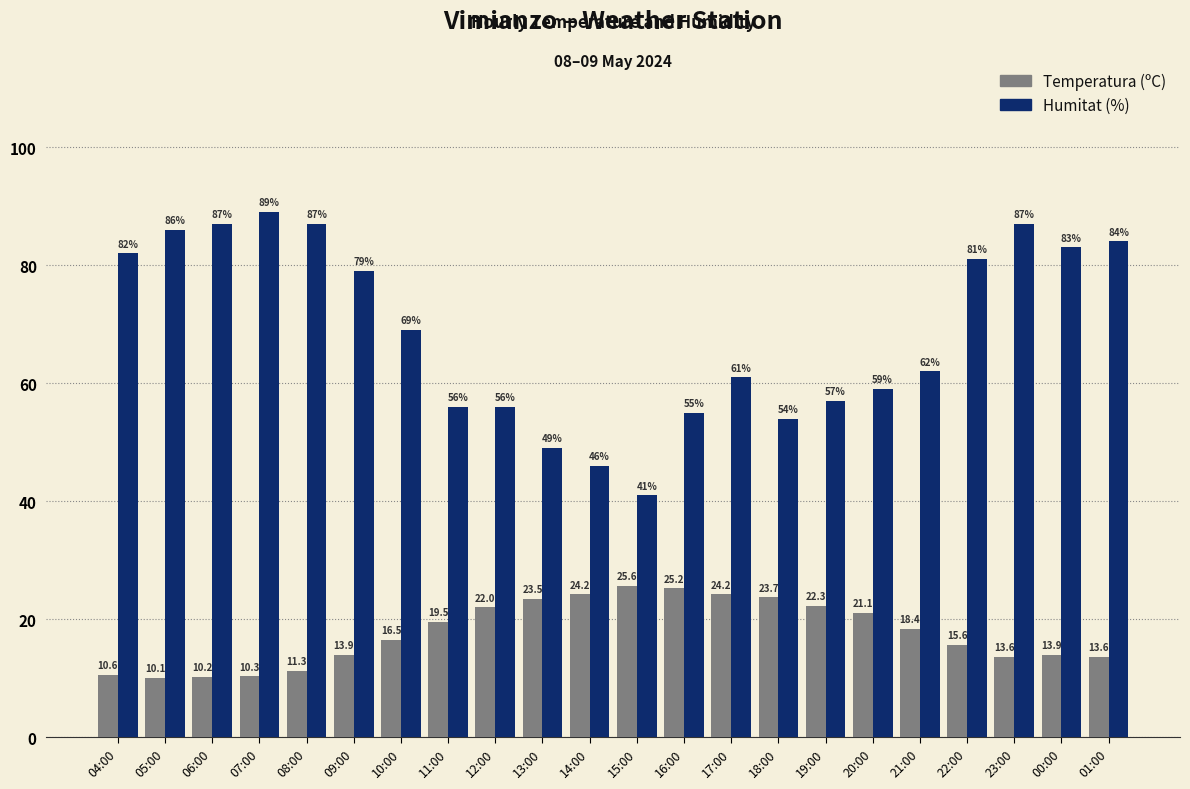

Are the bars grouped side by side (vs. stacked)?

Yes